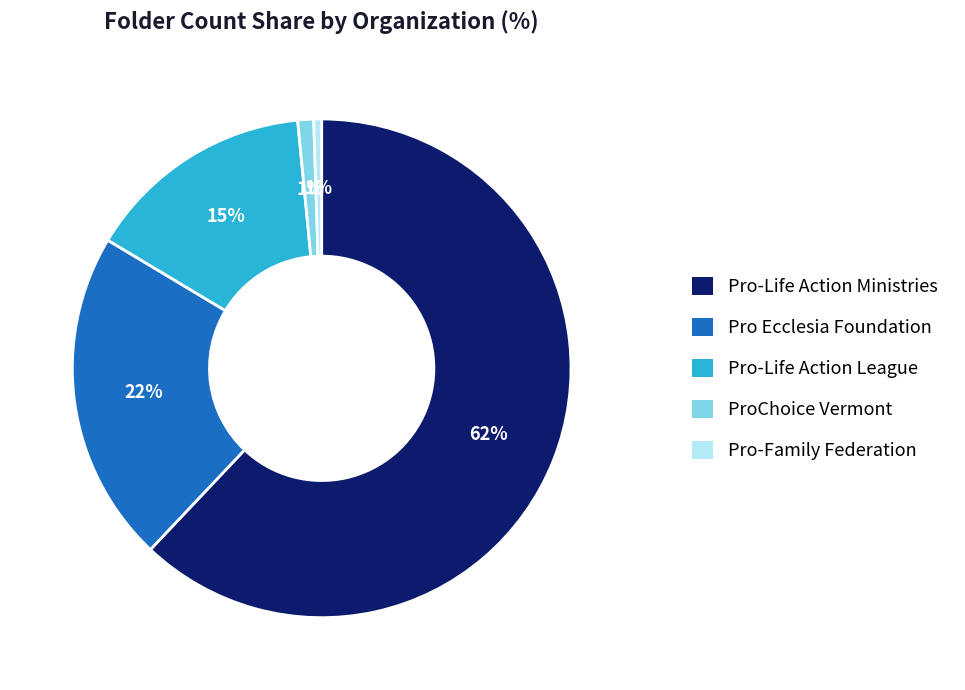

Which slice is the largest?

Pro-Life Action Ministries